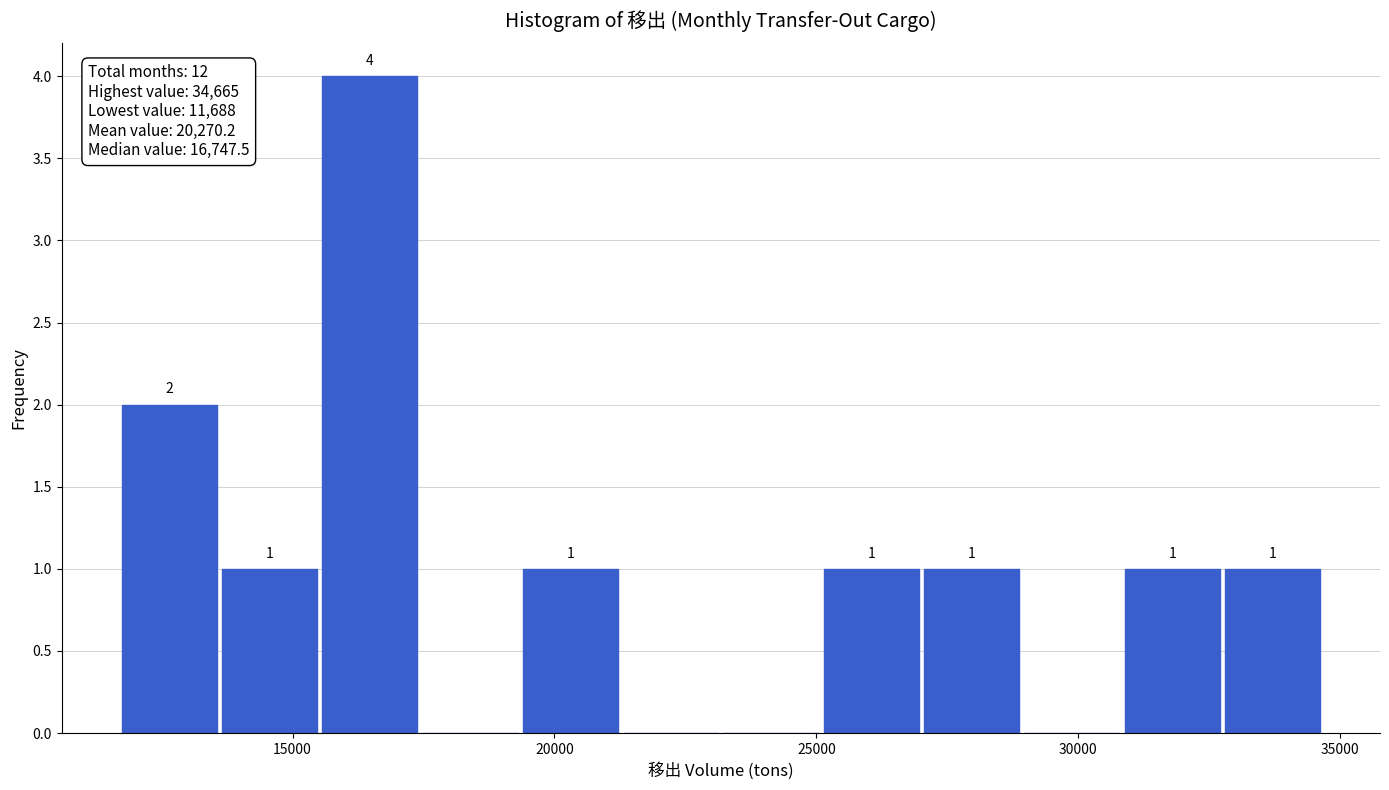

Read against the x-axis, roughly where is the centre of the tallest bar?

16500